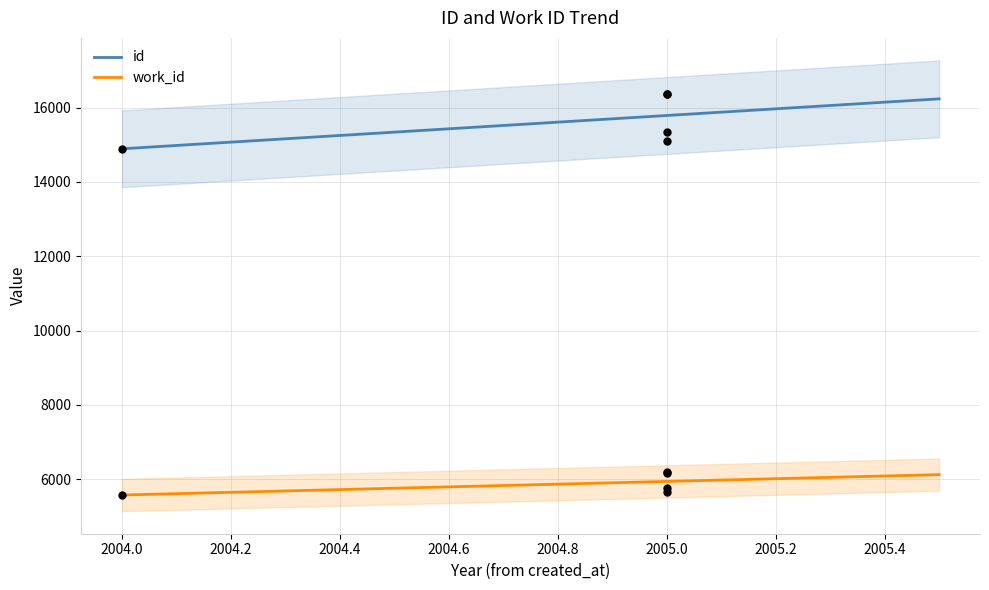

Which series contains the lowest Y value?

work_id